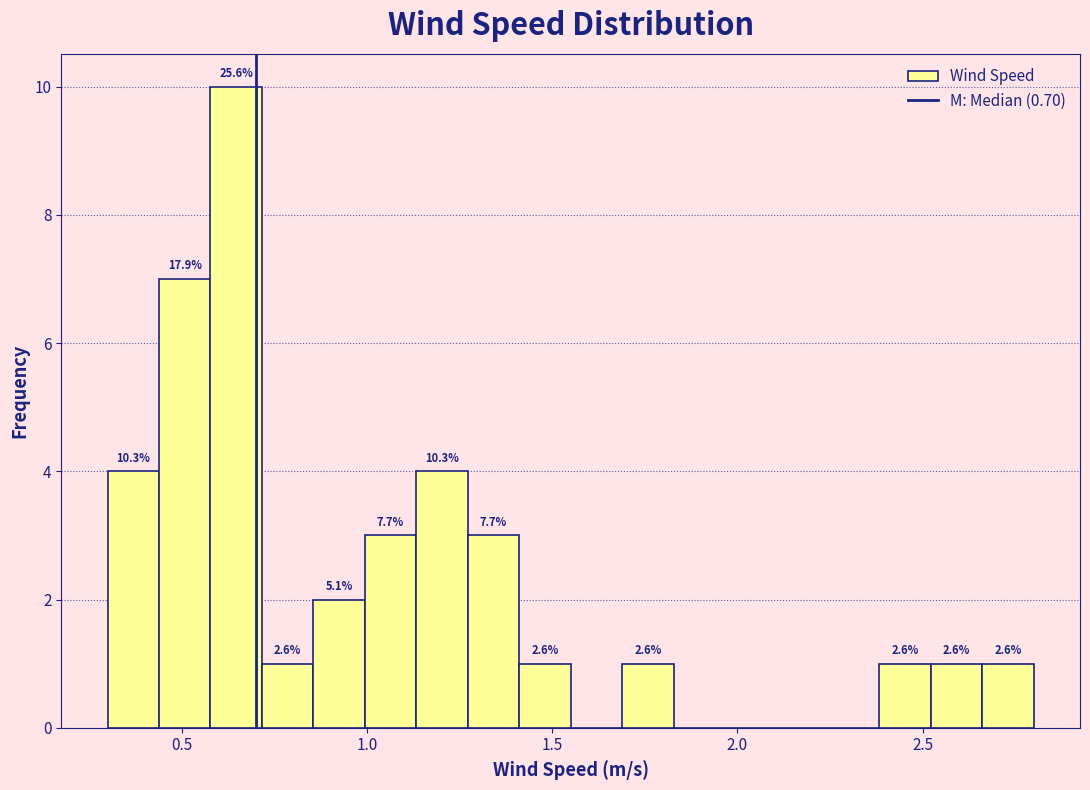

Around what value on the x-axis is the tallest bar? Give the approximate position of its centre, as read against the axis.

0.65